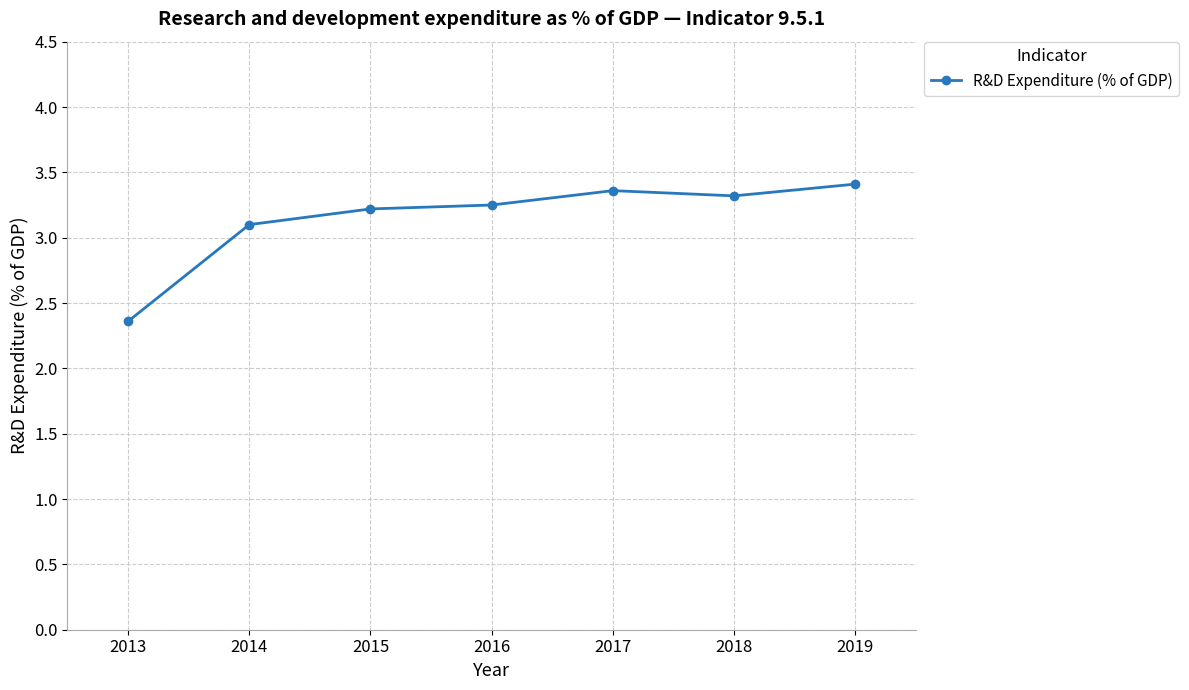

True or false: the data has more than 2 interior local peaks.

False